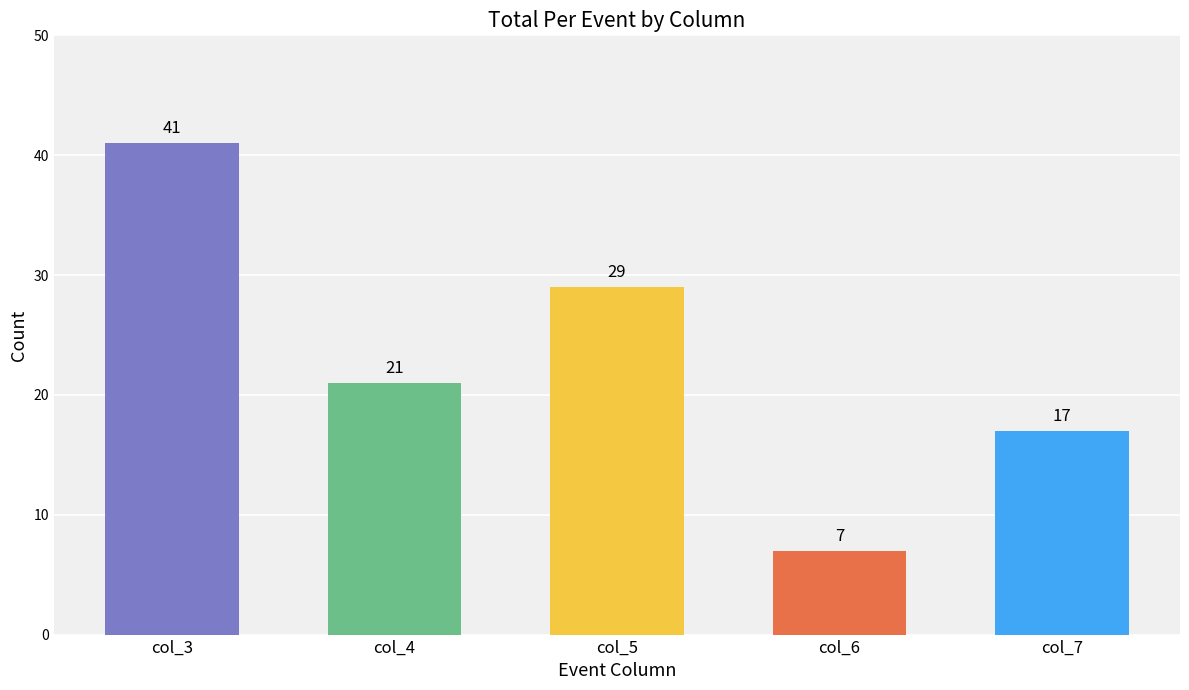

Is it true that the value at col_3 is 41?

True